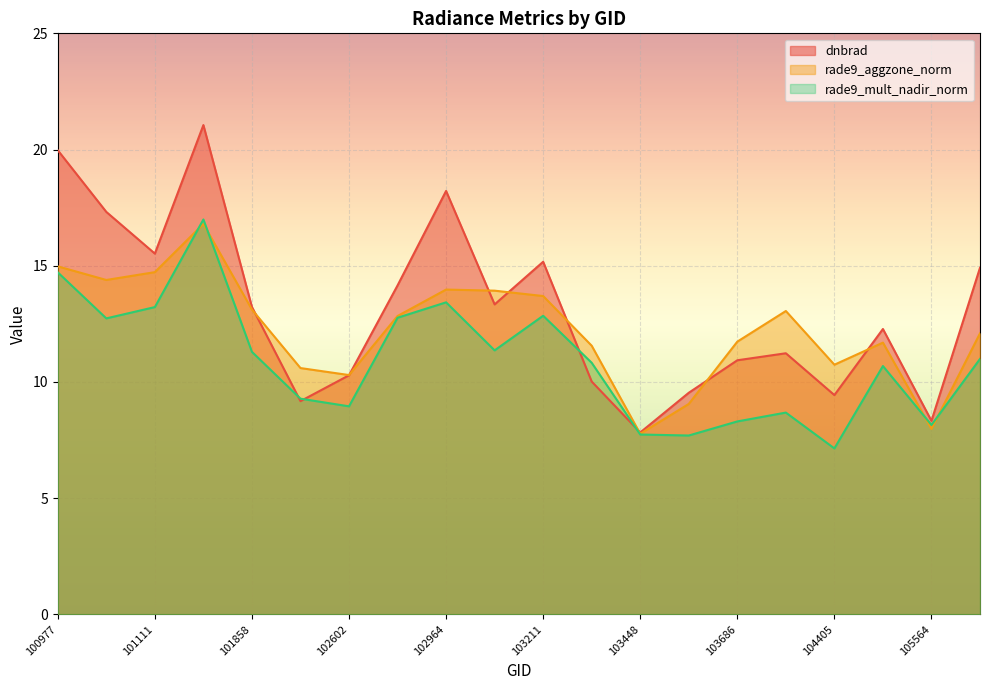

What is the lowest value of the rade9_mult_nadir_norm series?

7.1